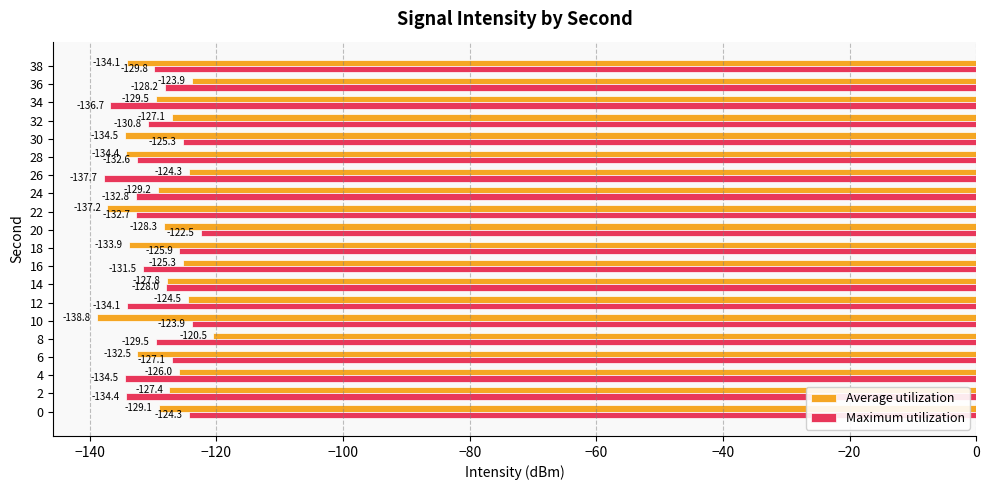

What is the average value of the Average utilization series?

-129.4